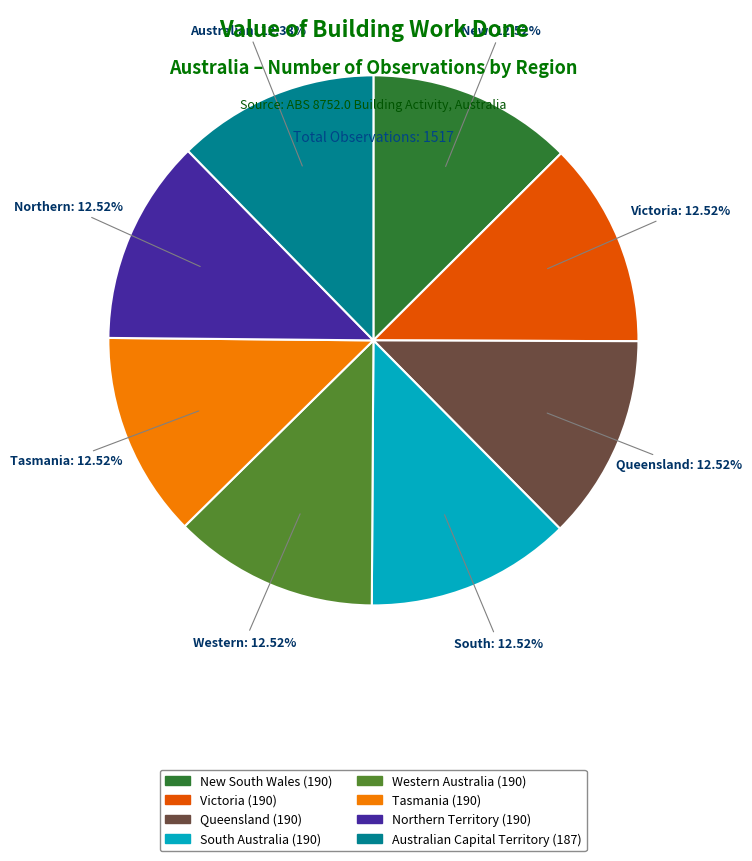

Is there a majority slice in this chart?

No